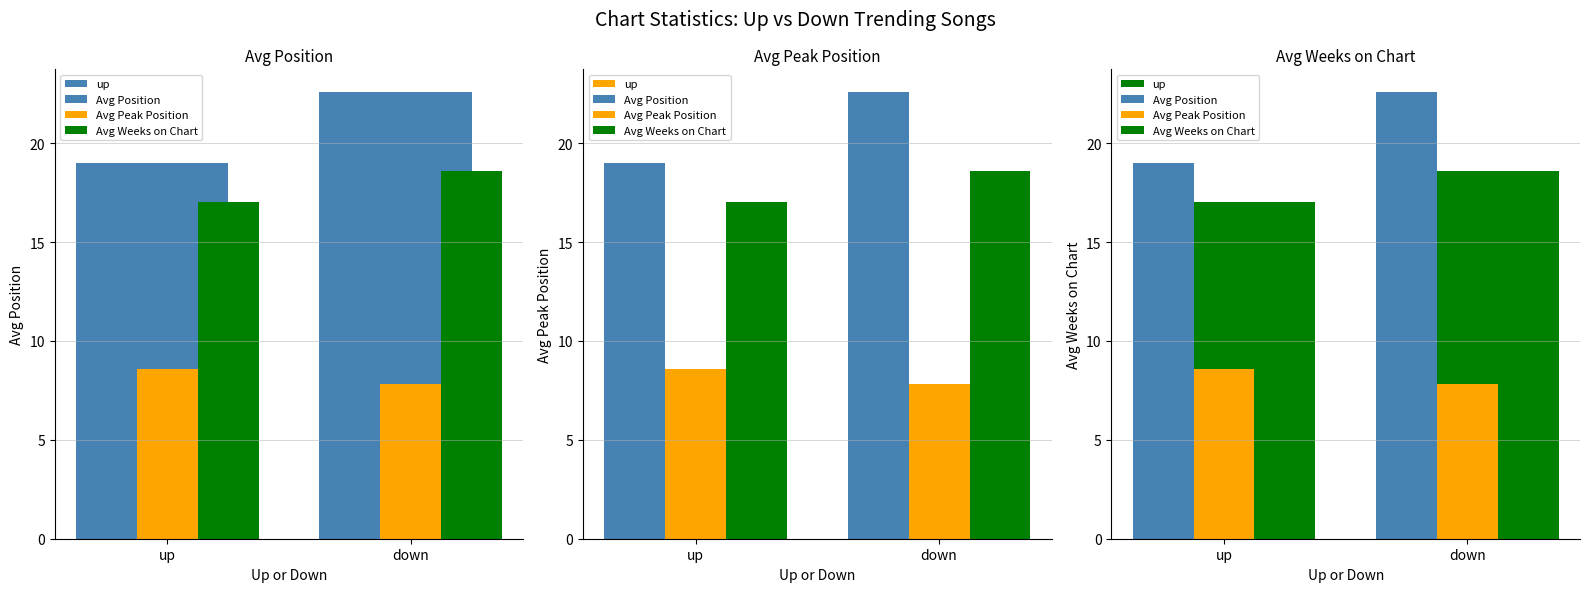

How many data points does each series have?

2